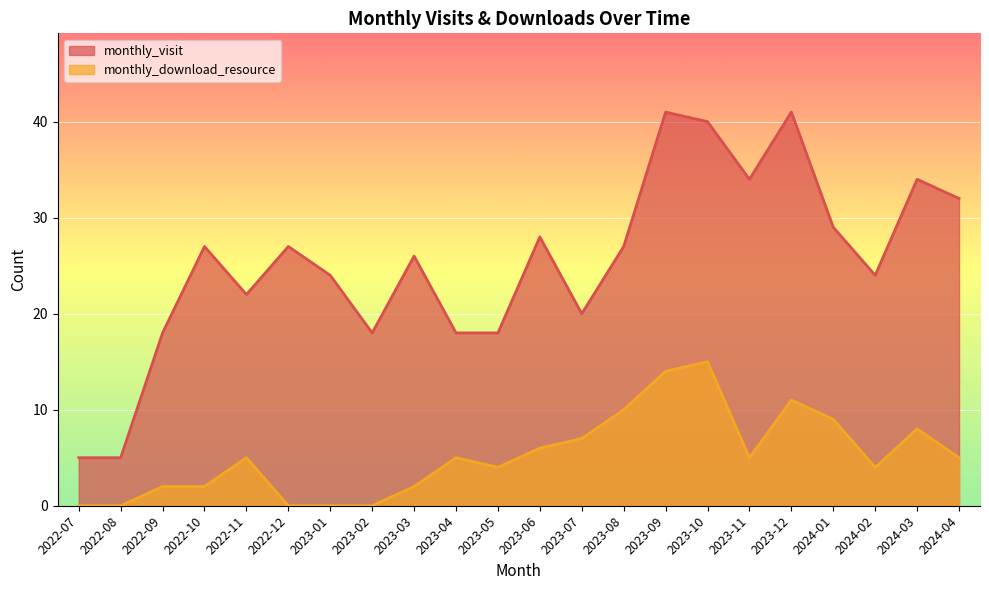

Is it true that monthly_download_resource equals 5 at 2022-11?

True